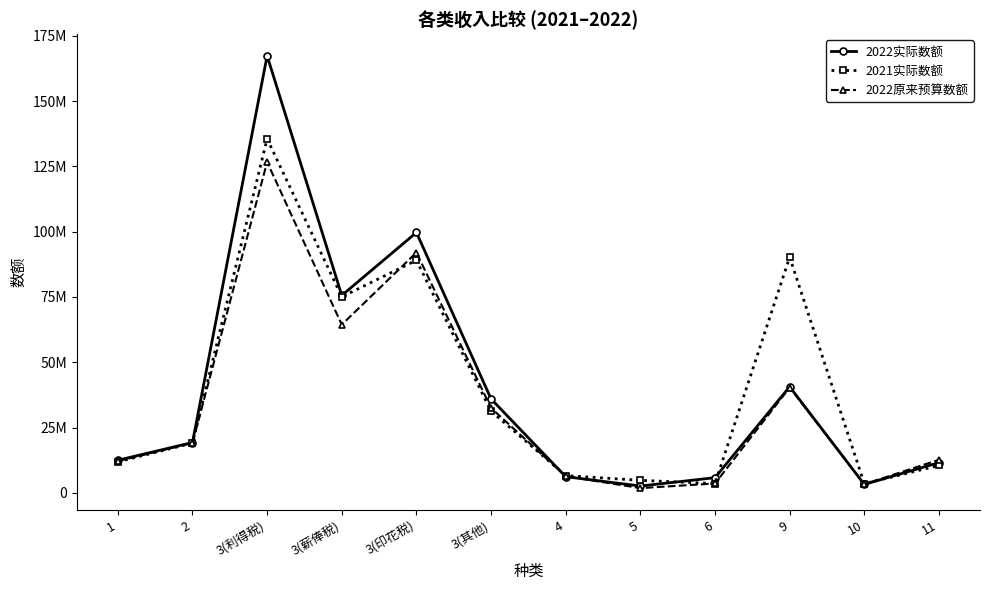

Does the chart have visible grid lines?

No